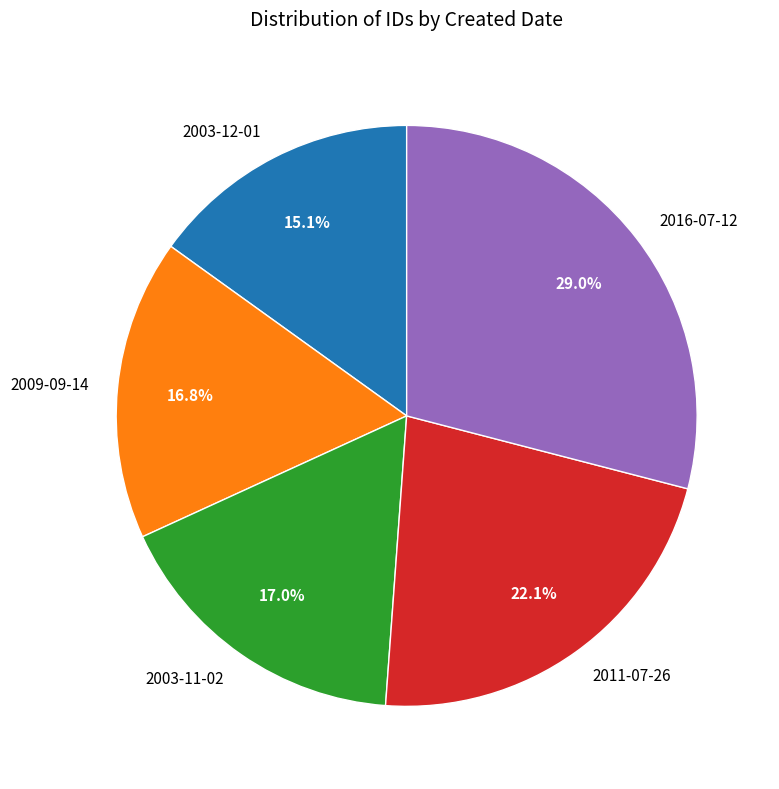

How many segments does this pie chart have?

5